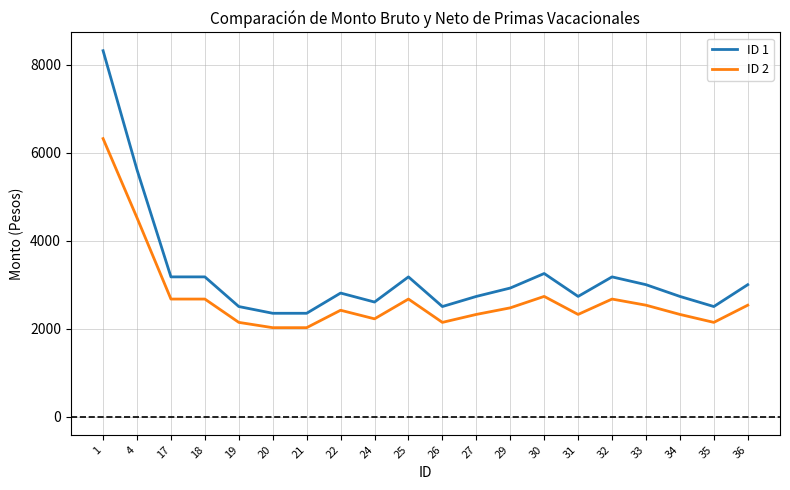

Is this an area chart (filled region under the line)?

No